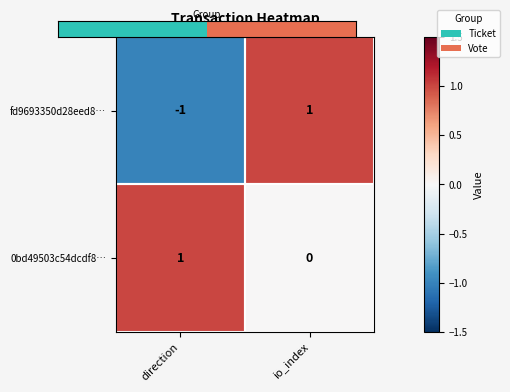

How many negative values does the fd9693350d28eed8… series have?

1